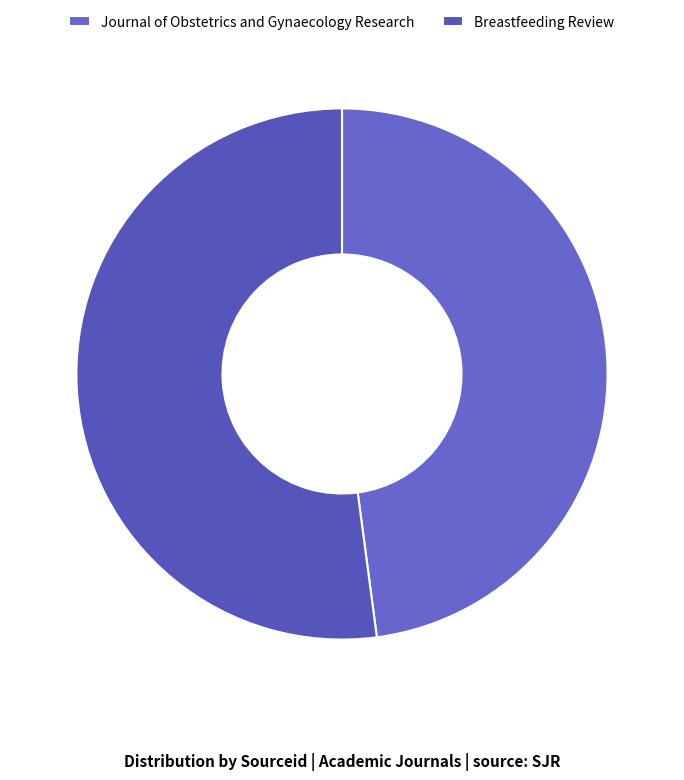

Is it true that Breastfeeding Review is 52% of the pie?

True